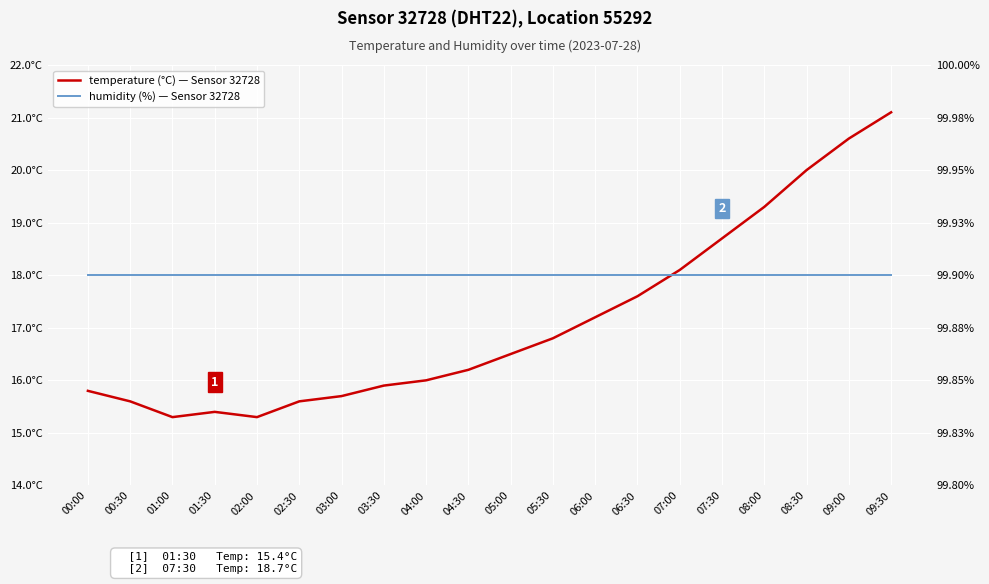

How many lines are shown in the chart?

2